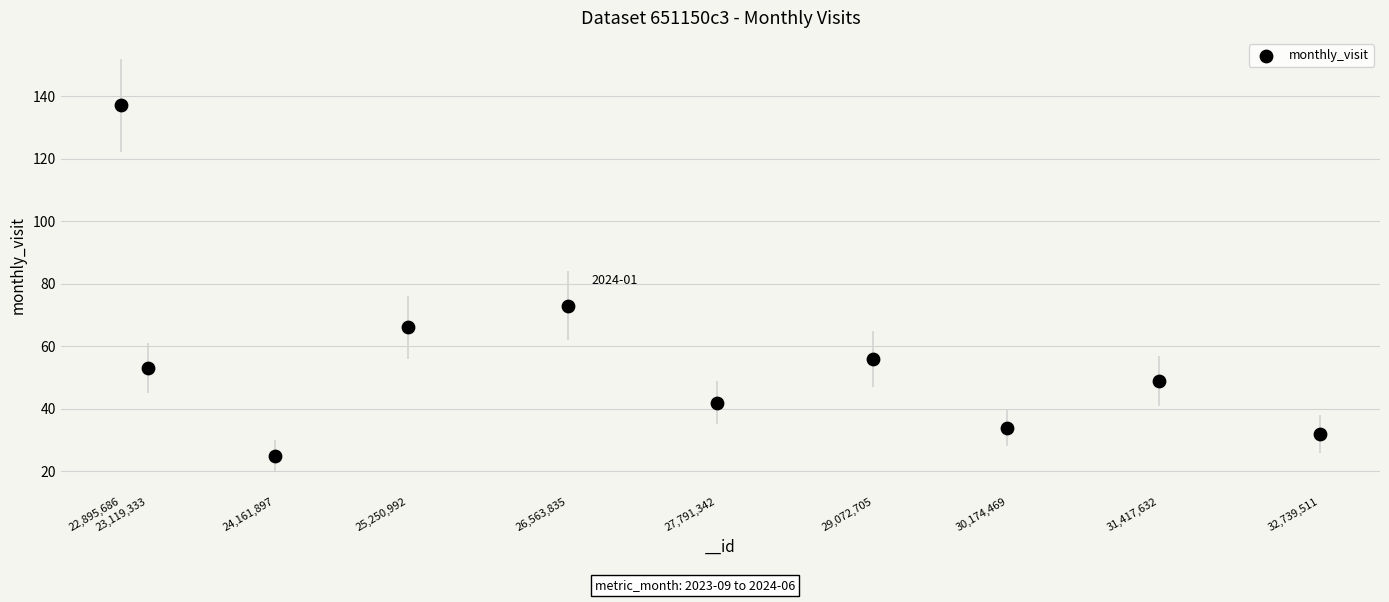

What Y value in the scatter plot is closest to 81?

73